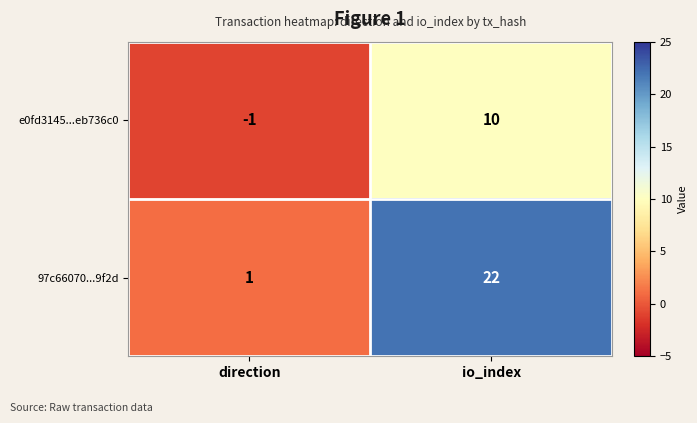

Reading right to left, extract all data points from this chart.

e0fd3145...eb736c0: 10	-1
97c66070...9f2d: 22	1